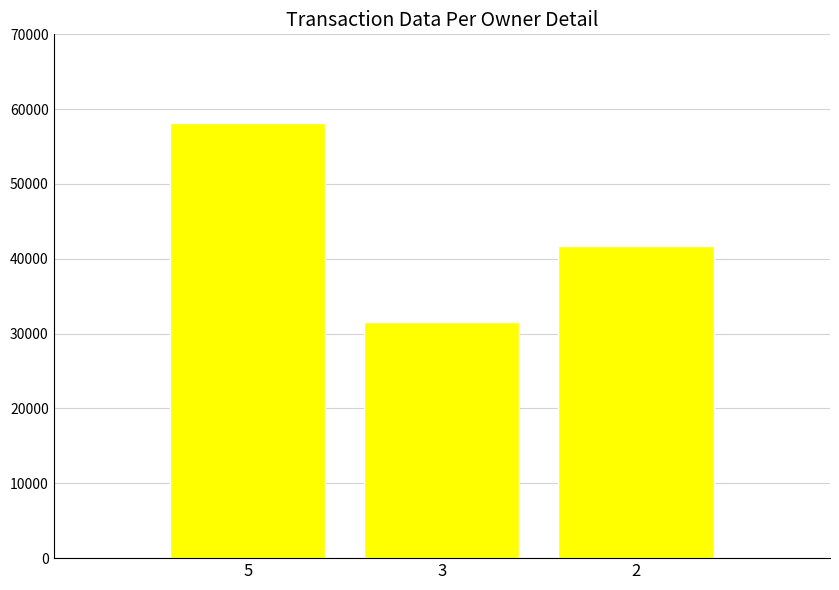

What is the difference between the values at 2 and 5?

16488